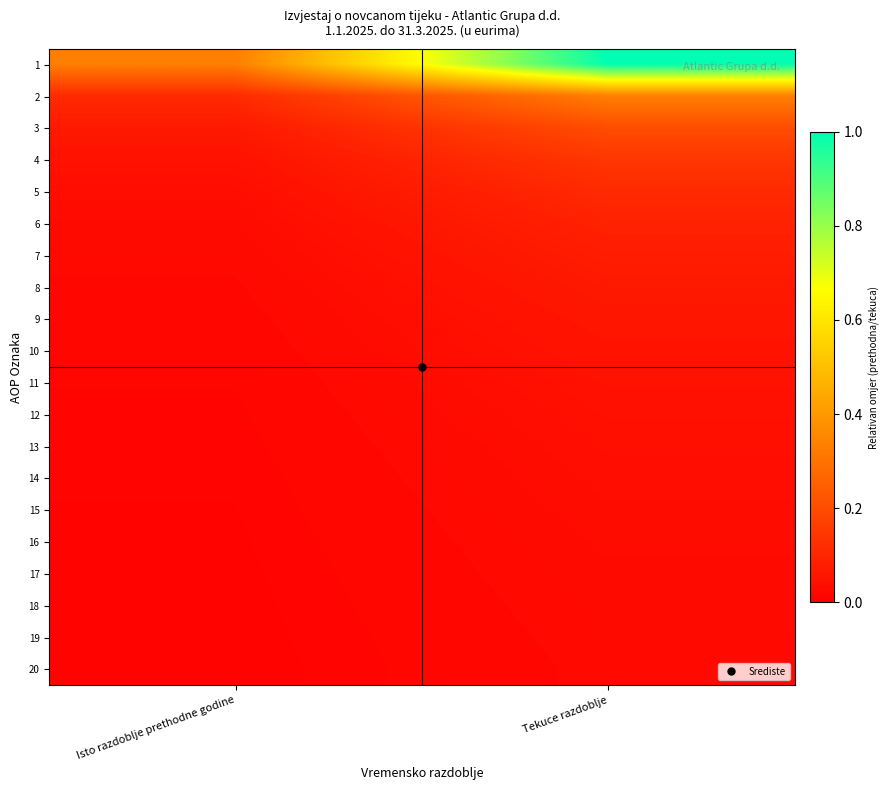

At how many categories does at least one series exceed 0?

2